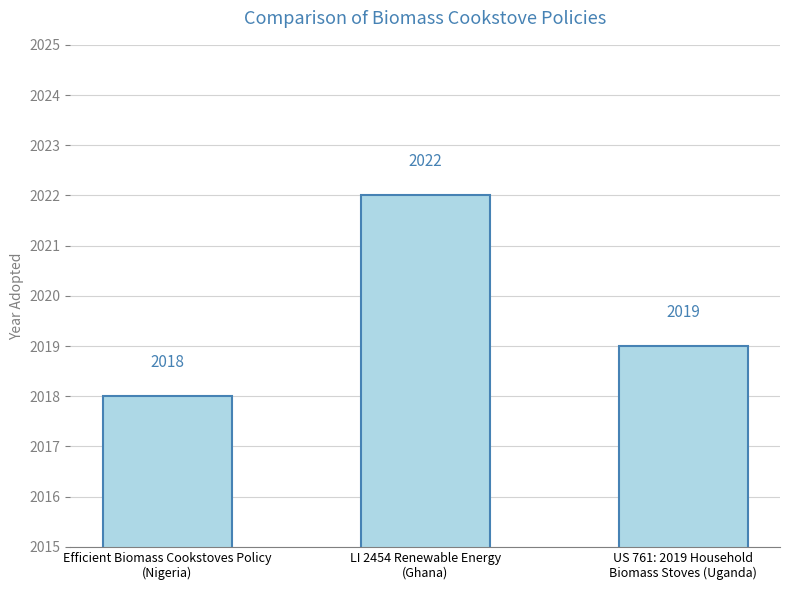

Rank the categories by value from lowest to highest.

Efficient Biomass Cookstoves Policy
(Nigeria), US 761: 2019 Household
Biomass Stoves (Uganda), LI 2454 Renewable Energy
(Ghana)